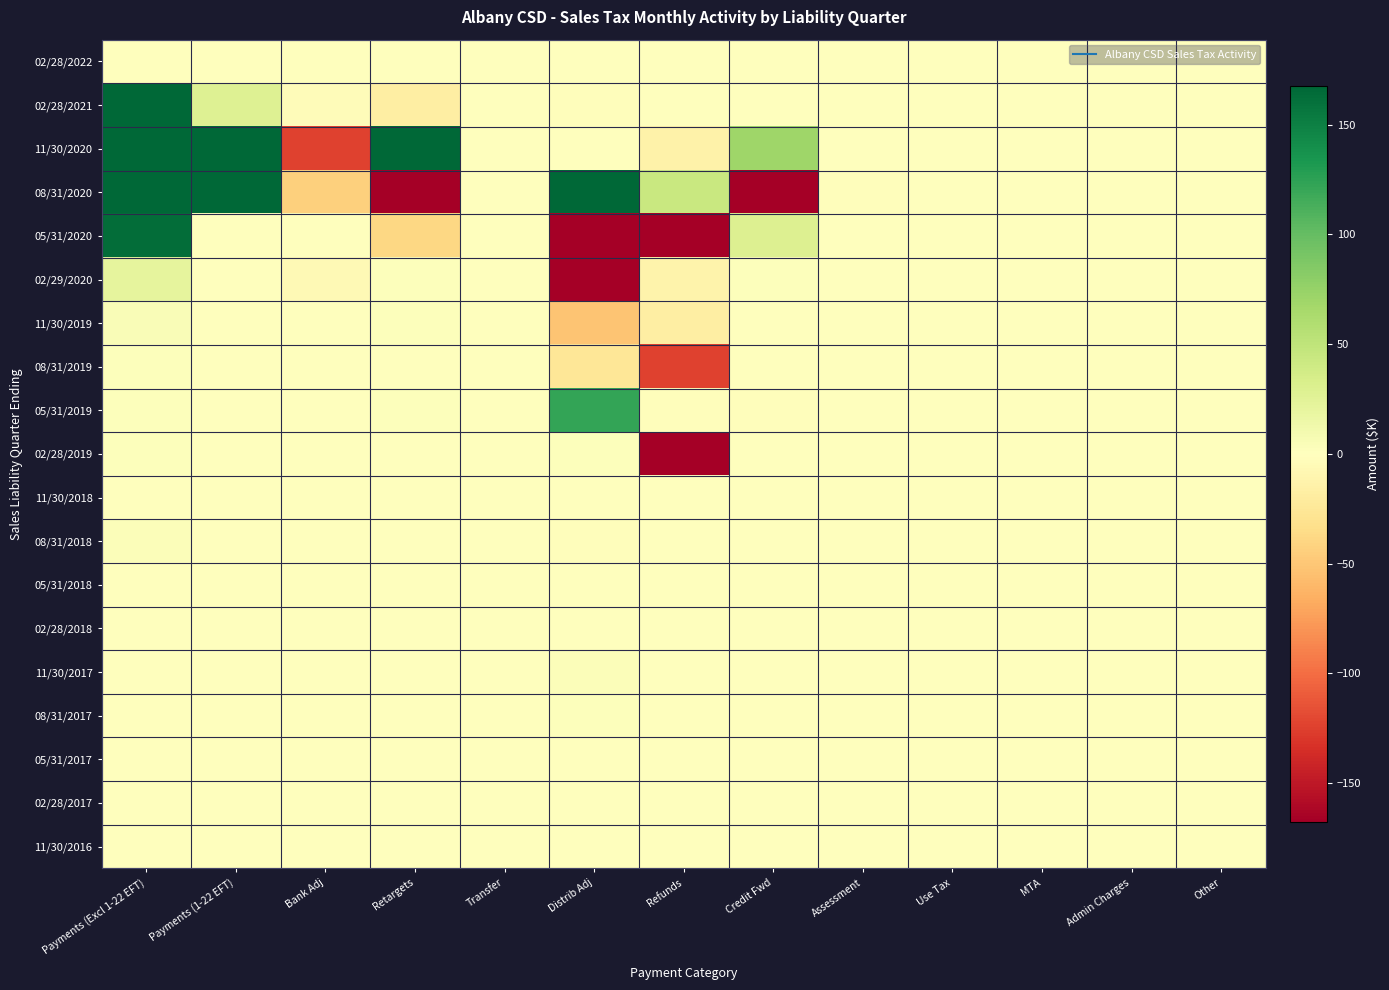

Reading left to right, extract all data points from this chart.

02/28/2022: Payments (Excl 1-22 EFT)=0.0	Payments (1-22 EFT)=0.0	Bank Adj=0.0	Retargets=0.0	Transfer=0.0	Distrib Adj=0.0	Refunds=0.0	Credit Fwd=0.0	Assessment=0.0	Use Tax=0.0	MTA=0.0	Admin Charges=0.0	Other=0.0
02/28/2021: Payments (Excl 1-22 EFT)=219.5	Payments (1-22 EFT)=28.0	Bank Adj=-2.9	Retargets=-18.3	Transfer=-0.1	Distrib Adj=-1.4	Refunds=-0.9	Credit Fwd=-0.0	Assessment=0.0	Use Tax=0.0	MTA=0.0	Admin Charges=0.0	Other=0.0
11/30/2020: Payments (Excl 1-22 EFT)=460.6	Payments (1-22 EFT)=133718.7	Bank Adj=-123.7	Retargets=548.4	Transfer=0.0	Distrib Adj=-0.2	Refunds=-13.6	Credit Fwd=69.7	Assessment=0.0	Use Tax=0.0	MTA=0.0	Admin Charges=0.0	Other=0.0
08/31/2020: Payments (Excl 1-22 EFT)=129279.9	Payments (1-22 EFT)=399.9	Bank Adj=-44.3	Retargets=-1279.7	Transfer=0.0	Distrib Adj=266866.9	Refunds=44.4	Credit Fwd=-638.7	Assessment=-2.2	Use Tax=0.0	MTA=0.0	Admin Charges=0.0	Other=0.0
05/31/2020: Payments (Excl 1-22 EFT)=162.4	Payments (1-22 EFT)=0.0	Bank Adj=-0.5	Retargets=-38.7	Transfer=0.0	Distrib Adj=-504.5	Refunds=-169.7	Credit Fwd=29.0	Assessment=0.0	Use Tax=0.0	MTA=0.0	Admin Charges=0.0	Other=0.0
02/29/2020: Payments (Excl 1-22 EFT)=21.3	Payments (1-22 EFT)=0.0	Bank Adj=-5.4	Retargets=1.6	Transfer=0.0	Distrib Adj=-378.8	Refunds=-12.7	Credit Fwd=2.5	Assessment=-0.0	Use Tax=0.0	MTA=0.0	Admin Charges=0.0	Other=0.0
11/30/2019: Payments (Excl 1-22 EFT)=4.4	Payments (1-22 EFT)=0.0	Bank Adj=-0.1	Retargets=1.7	Transfer=0.0	Distrib Adj=-52.1	Refunds=-17.7	Credit Fwd=0.0	Assessment=0.0	Use Tax=0.0	MTA=0.0	Admin Charges=0.0	Other=0.0
08/31/2019: Payments (Excl 1-22 EFT)=2.3	Payments (1-22 EFT)=0.0	Bank Adj=-0.0	Retargets=0.1	Transfer=0.0	Distrib Adj=-25.9	Refunds=-124.3	Credit Fwd=-0.5	Assessment=0.0	Use Tax=0.0	MTA=0.0	Admin Charges=0.0	Other=0.0
05/31/2019: Payments (Excl 1-22 EFT)=2.0	Payments (1-22 EFT)=0.0	Bank Adj=-0.1	Retargets=2.4	Transfer=0.0	Distrib Adj=122.9	Refunds=-2.3	Credit Fwd=-1.3	Assessment=0.0	Use Tax=0.0	MTA=0.0	Admin Charges=0.0	Other=0.0
02/28/2019: Payments (Excl 1-22 EFT)=2.3	Payments (1-22 EFT)=0.0	Bank Adj=-0.1	Retargets=0.7	Transfer=0.0	Distrib Adj=1.5	Refunds=-469.0	Credit Fwd=0.7	Assessment=0.0	Use Tax=0.0	MTA=0.0	Admin Charges=0.0	Other=0.0
11/30/2018: Payments (Excl 1-22 EFT)=0.4	Payments (1-22 EFT)=0.0	Bank Adj=-0.0	Retargets=0.0	Transfer=0.0	Distrib Adj=-1.0	Refunds=0.0	Credit Fwd=0.0	Assessment=0.0	Use Tax=0.0	MTA=0.0	Admin Charges=0.0	Other=0.0
08/31/2018: Payments (Excl 1-22 EFT)=3.1	Payments (1-22 EFT)=0.0	Bank Adj=-0.0	Retargets=0.0	Transfer=0.0	Distrib Adj=-2.1	Refunds=-0.2	Credit Fwd=0.0	Assessment=0.0	Use Tax=0.0	MTA=0.0	Admin Charges=0.0	Other=0.0
05/31/2018: Payments (Excl 1-22 EFT)=0.8	Payments (1-22 EFT)=0.0	Bank Adj=-0.0	Retargets=0.0	Transfer=0.0	Distrib Adj=0.4	Refunds=-0.6	Credit Fwd=0.0	Assessment=0.0	Use Tax=0.0	MTA=0.0	Admin Charges=0.0	Other=0.0
02/28/2018: Payments (Excl 1-22 EFT)=0.5	Payments (1-22 EFT)=0.0	Bank Adj=-0.0	Retargets=0.0	Transfer=0.0	Distrib Adj=-0.1	Refunds=-0.0	Credit Fwd=0.0	Assessment=0.0	Use Tax=0.0	MTA=0.0	Admin Charges=0.0	Other=0.0
11/30/2017: Payments (Excl 1-22 EFT)=0.3	Payments (1-22 EFT)=0.0	Bank Adj=0.0	Retargets=0.0	Transfer=0.0	Distrib Adj=3.4	Refunds=0.0	Credit Fwd=0.0	Assessment=0.0	Use Tax=0.0	MTA=0.0	Admin Charges=0.0	Other=0.0
08/31/2017: Payments (Excl 1-22 EFT)=0.2	Payments (1-22 EFT)=0.0	Bank Adj=-0.0	Retargets=0.0	Transfer=0.0	Distrib Adj=2.0	Refunds=0.0	Credit Fwd=0.0	Assessment=0.0	Use Tax=0.0	MTA=0.0	Admin Charges=0.0	Other=0.0
05/31/2017: Payments (Excl 1-22 EFT)=0.1	Payments (1-22 EFT)=0.0	Bank Adj=-0.0	Retargets=0.0	Transfer=0.0	Distrib Adj=-0.6	Refunds=0.4	Credit Fwd=0.0	Assessment=0.0	Use Tax=0.0	MTA=0.0	Admin Charges=0.0	Other=0.0
02/28/2017: Payments (Excl 1-22 EFT)=0.3	Payments (1-22 EFT)=0.0	Bank Adj=-0.0	Retargets=0.0	Transfer=0.0	Distrib Adj=-0.4	Refunds=0.0	Credit Fwd=0.0	Assessment=0.0	Use Tax=0.0	MTA=0.0	Admin Charges=0.0	Other=0.0
11/30/2016: Payments (Excl 1-22 EFT)=0.3	Payments (1-22 EFT)=0.0	Bank Adj=0.0	Retargets=0.0	Transfer=0.0	Distrib Adj=-0.3	Refunds=0.0	Credit Fwd=0.0	Assessment=0.0	Use Tax=0.0	MTA=0.0	Admin Charges=0.0	Other=0.0